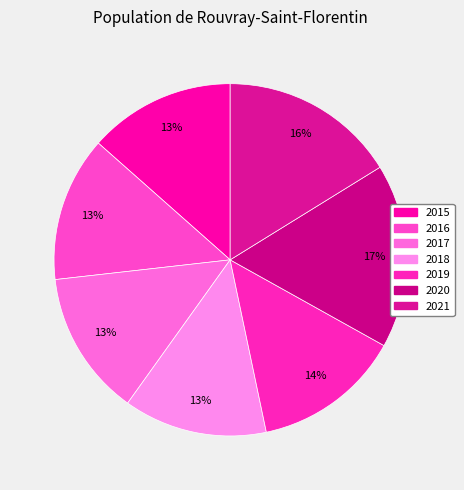

Is there a majority slice in this chart?

No